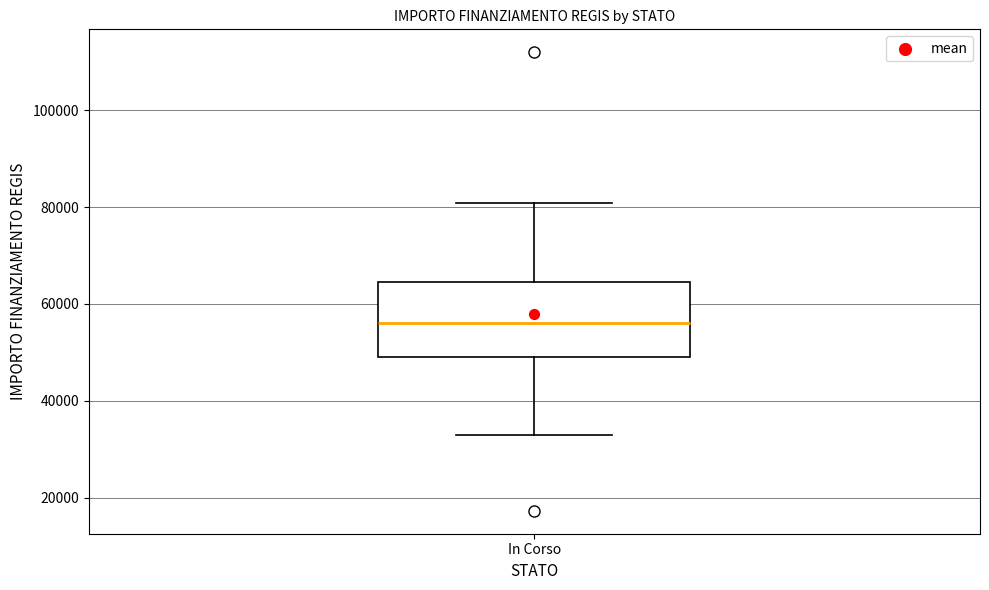

Read this box plot against the y-axis: the position of the median line, the range covered by the box, and the ends of both whiskers. The values are not printed on the chart, so give them approximately, as read against the axis.

median 56000, box 50000 to 64000, whiskers 32000 to 80000